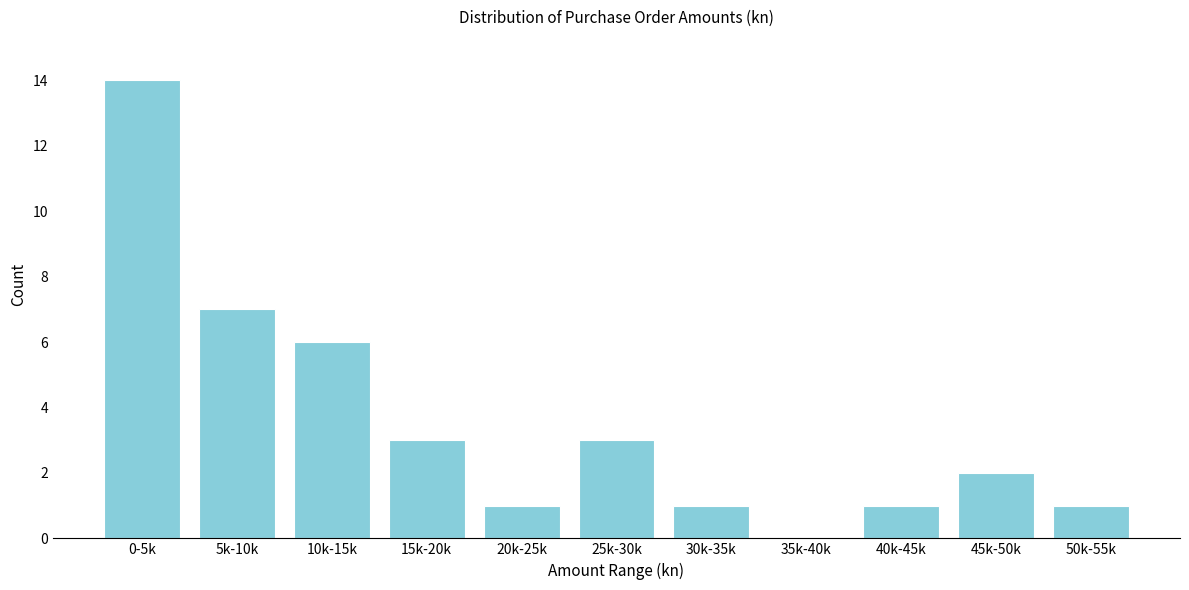

Reading left to right, what are all the values shown in this chart?

0-5k=14	5k-10k=7	10k-15k=6	15k-20k=3	20k-25k=1	25k-30k=3	30k-35k=1	35k-40k=0	40k-45k=1	45k-50k=2	50k-55k=1